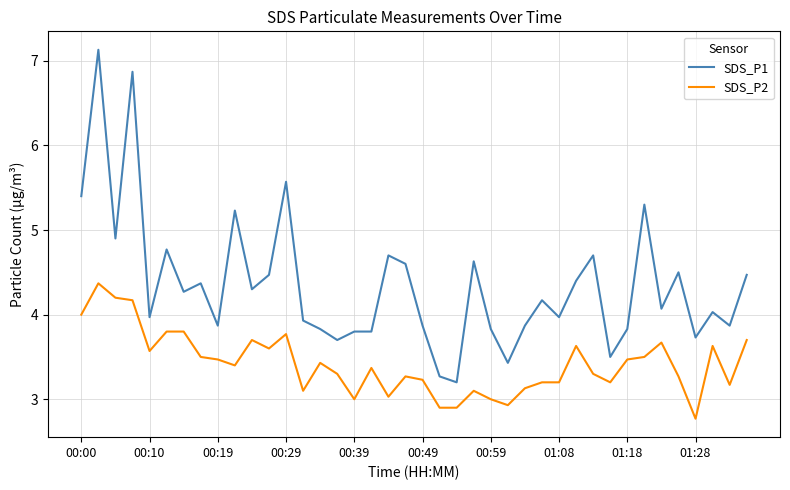

List the series in order of their peak value, lowest first.

SDS_P2, SDS_P1